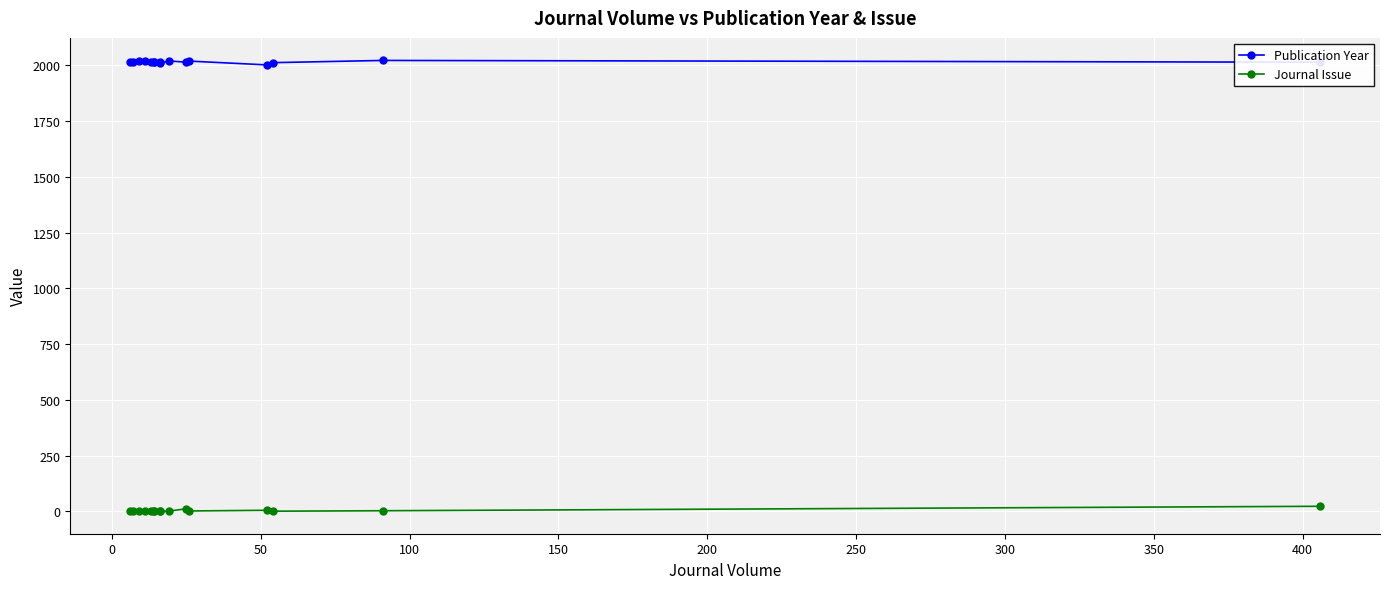

What is the maximum value for Journal Issue?

23